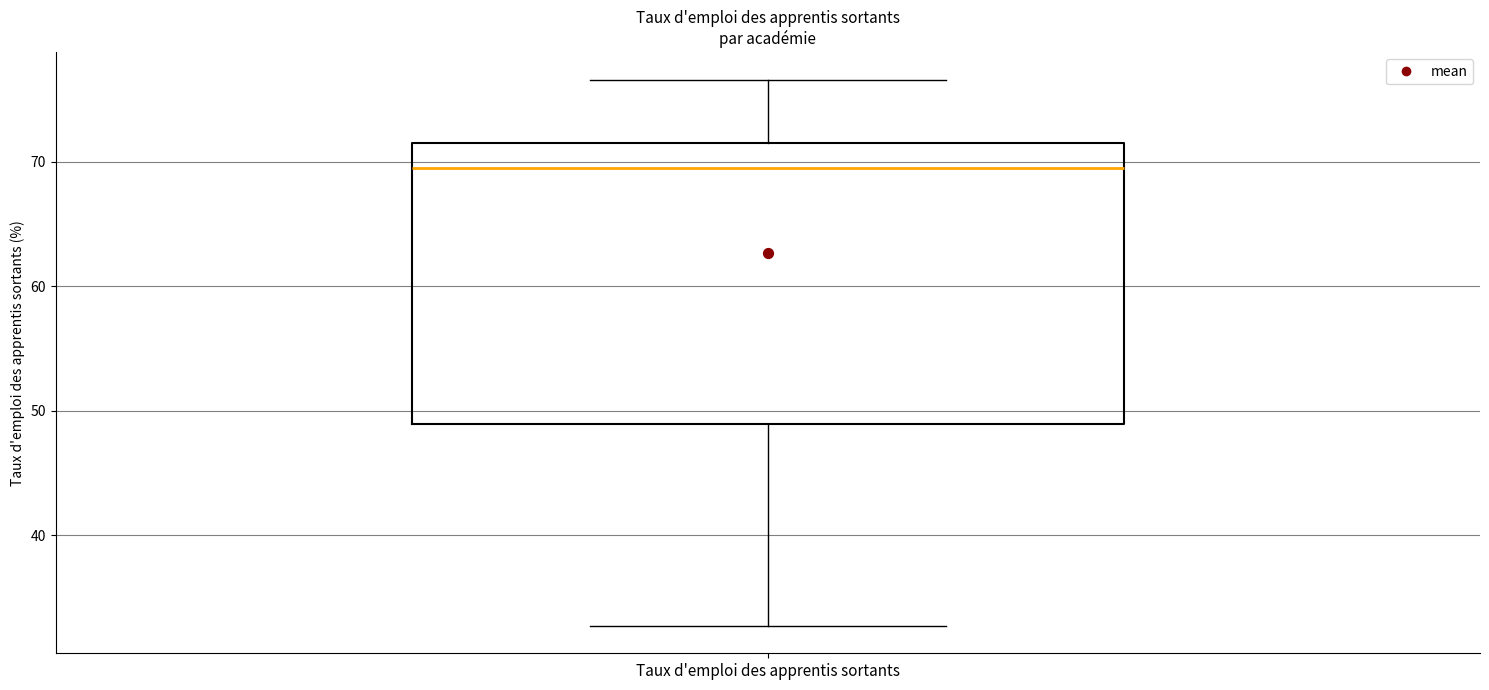

Transcribe this box plot: give where the median line is, the range the box spans, and where the two whiskers end, as read against the y-axis. The values are not printed on the chart, so give them approximately, as read against the axis.

median 70, box 49 to 72, whiskers 33 to 77